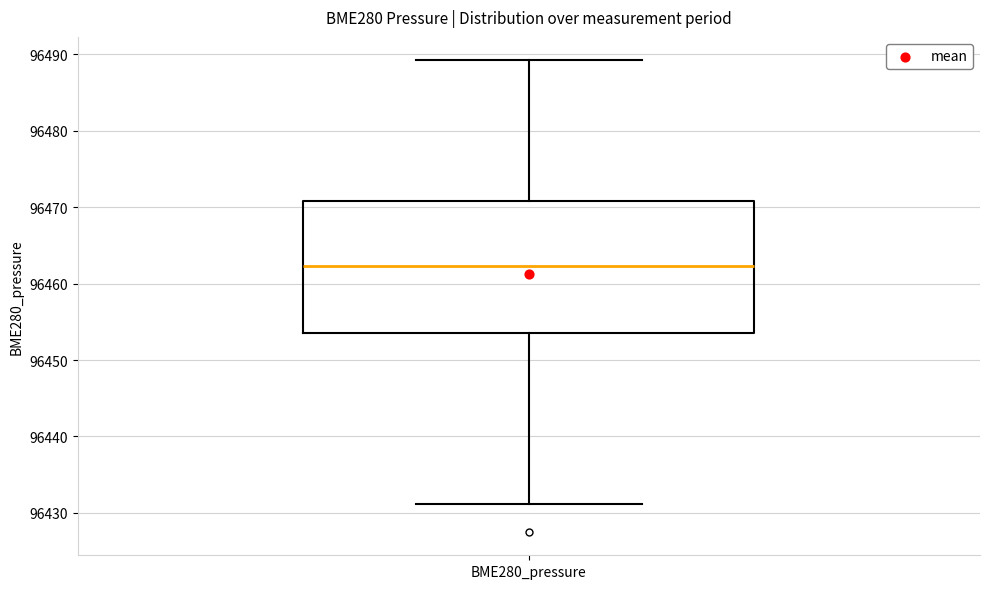

Read this box plot against the y-axis: the position of the median line, the range covered by the box, and the ends of both whiskers. The values are not printed on the chart, so give them approximately, as read against the axis.

median 96462, box 96453 to 96471, whiskers 96431 to 96489